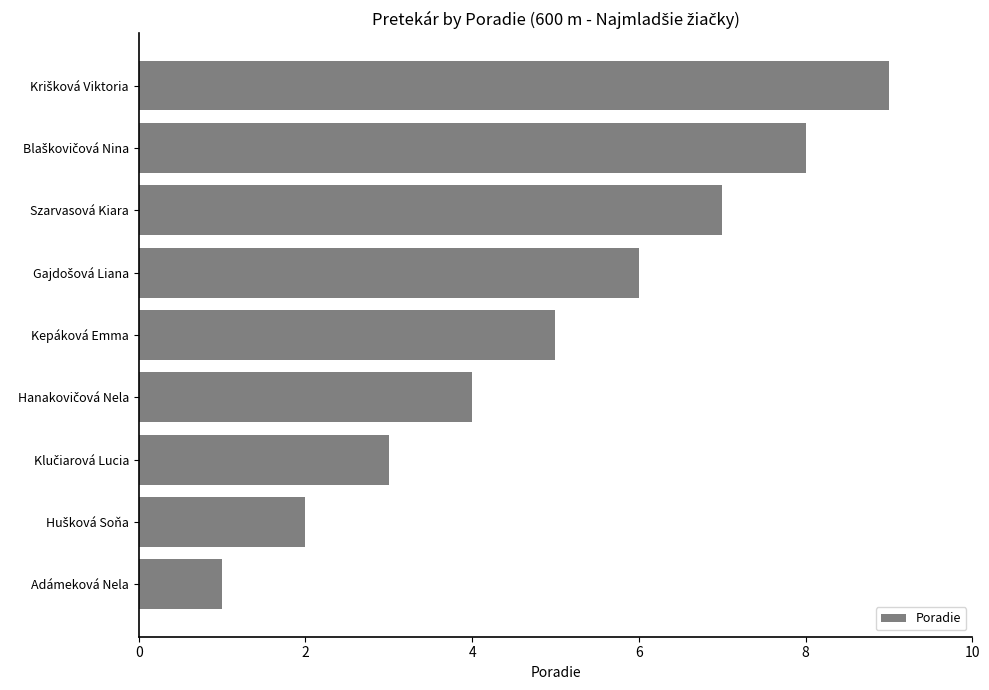

At which label is the value closest to 5?

Kepáková Emma